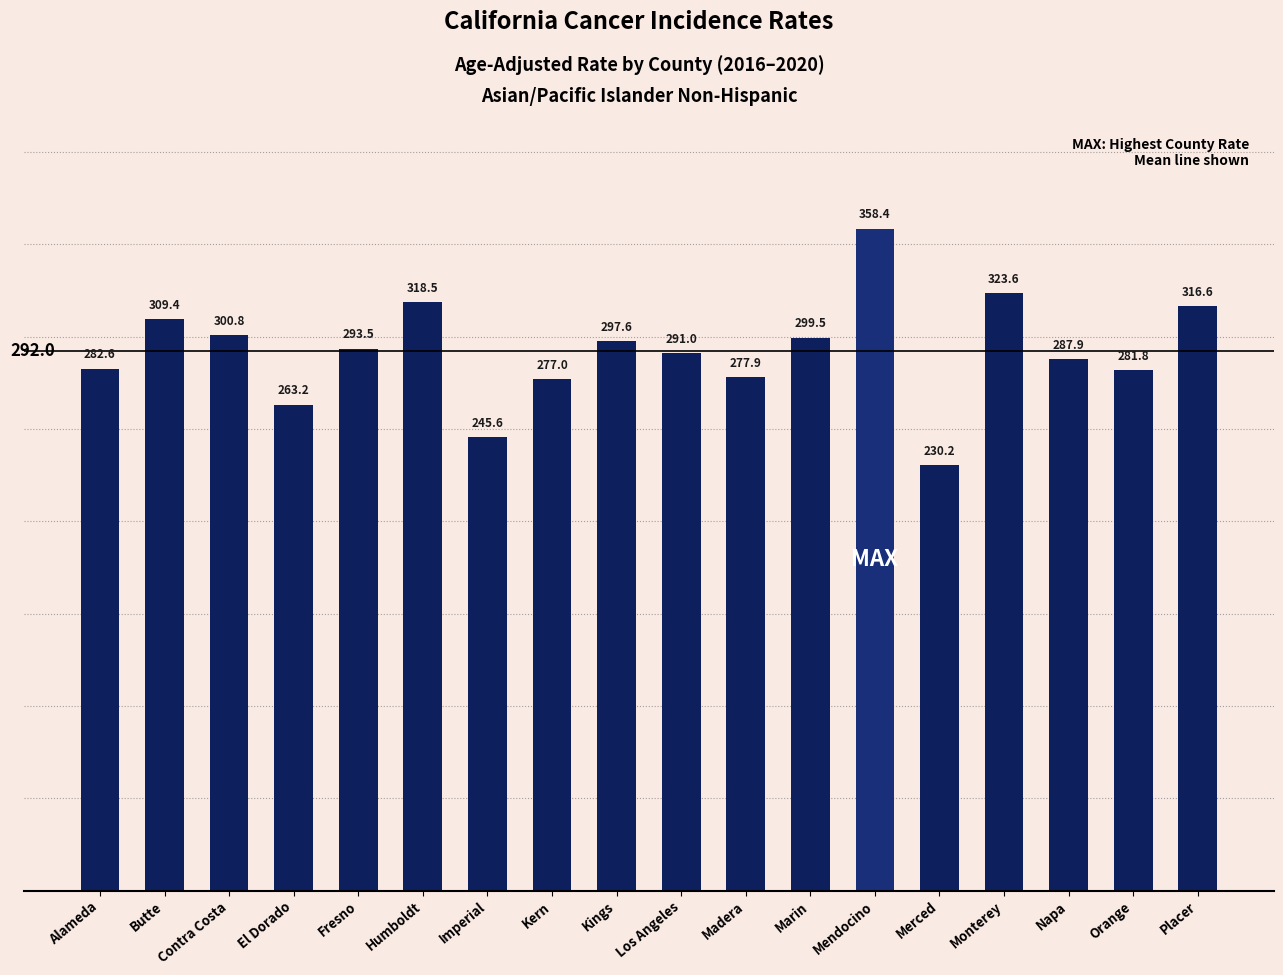

At which label is the value closest to 294?

Fresno